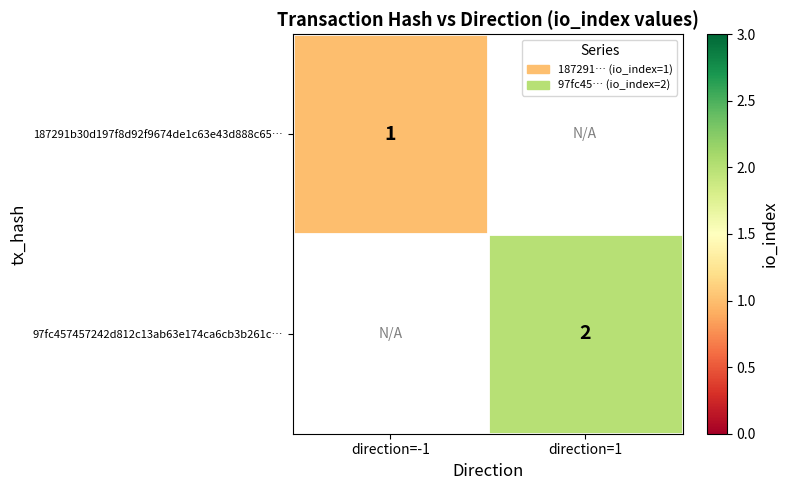

The value of 97fc457457242d812c13ab63e174ca6cb3b261c… at direction=1 is 0. True or false?

False